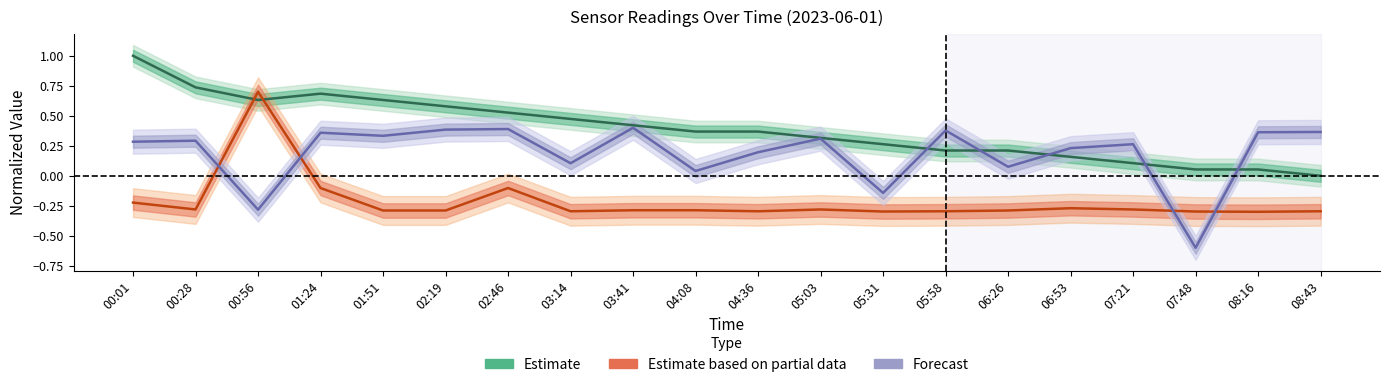

Where is Estimate nearest to the value 0?

08:43